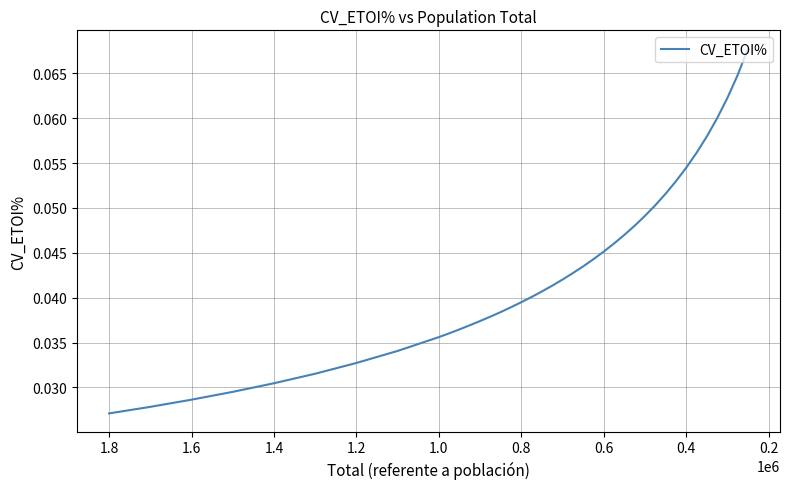

The value at 27 is 0.1. True or false?

False